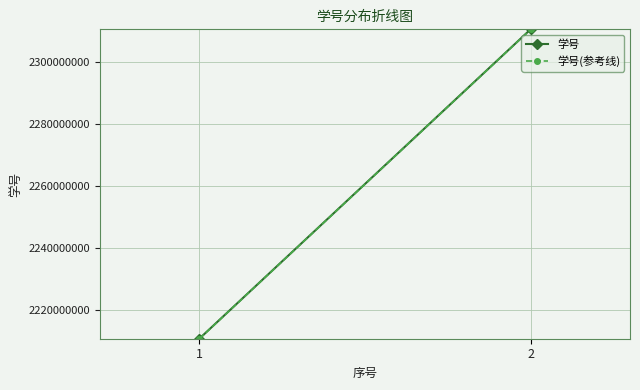

The 学号(参考线) series shows 2310651134 at 2. True or false?

True